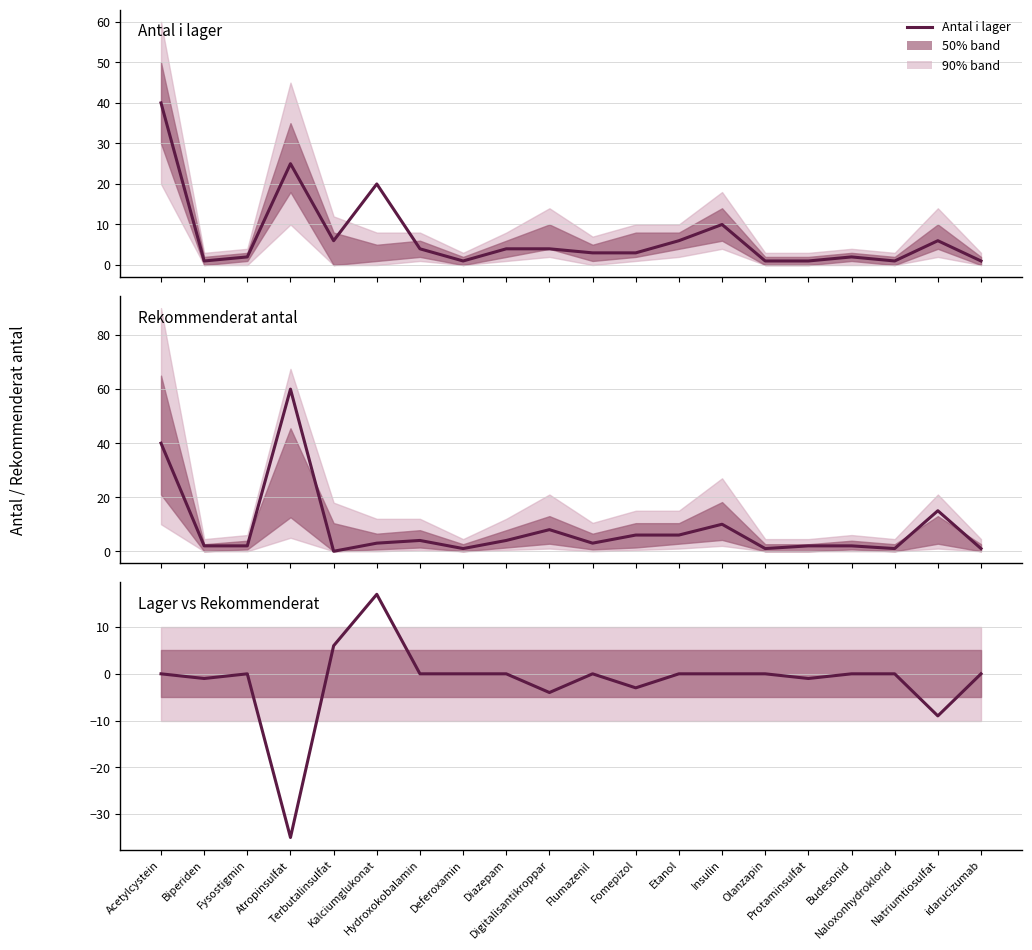

What is the maximum value for Antal i lager?

40